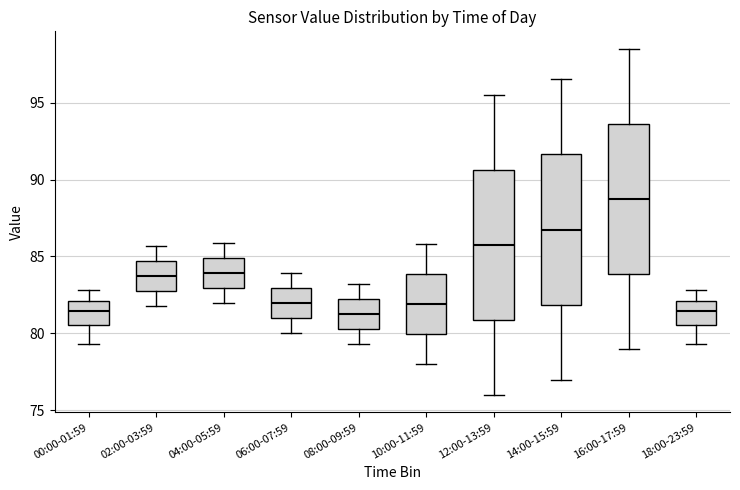

Reading left to right, read every box against the y-axis: the position of its median line, the range the box covers, and the ends of its whiskers. The values are not printed on the chart, so give them approximately, as read against the axis.

00:00-01:59: median 81.5, box 80.5 to 82.0, whiskers 79.5 to 83.0
02:00-03:59: median 84.0, box 83.0 to 84.5, whiskers 82.0 to 85.5
04:00-05:59: median 84.0, box 83.0 to 85.0, whiskers 82.0 to 86.0
06:00-07:59: median 82.0, box 81.0 to 83.0, whiskers 80.0 to 84.0
08:00-09:59: median 81.5, box 80.5 to 82.0, whiskers 79.5 to 83.0
10:00-11:59: median 82.0, box 80.0 to 84.0, whiskers 78.0 to 86.0
12:00-13:59: median 86.0, box 81.0 to 90.5, whiskers 76.0 to 95.5
14:00-15:59: median 87.0, box 82.0 to 91.5, whiskers 77.0 to 96.5
16:00-17:59: median 89.0, box 84.0 to 93.5, whiskers 79.0 to 98.5
18:00-23:59: median 81.5, box 80.5 to 82.0, whiskers 79.5 to 83.0